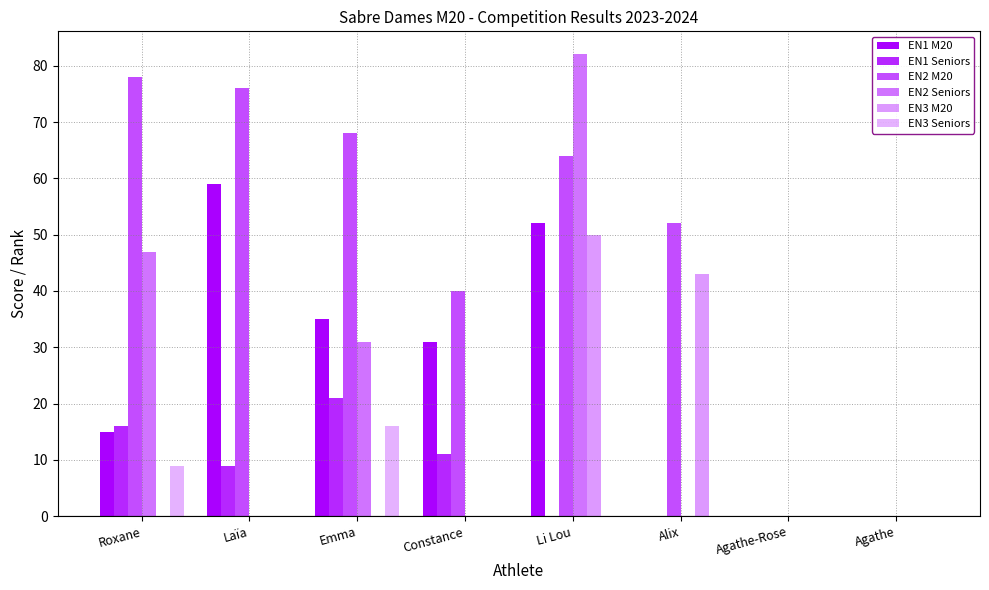

What is the label of the 8th bar from the left?

Agathe